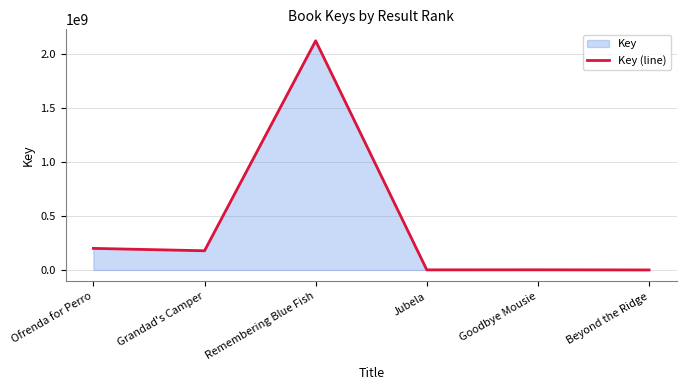

True or false: the data has more than 2 interior local peaks.

False